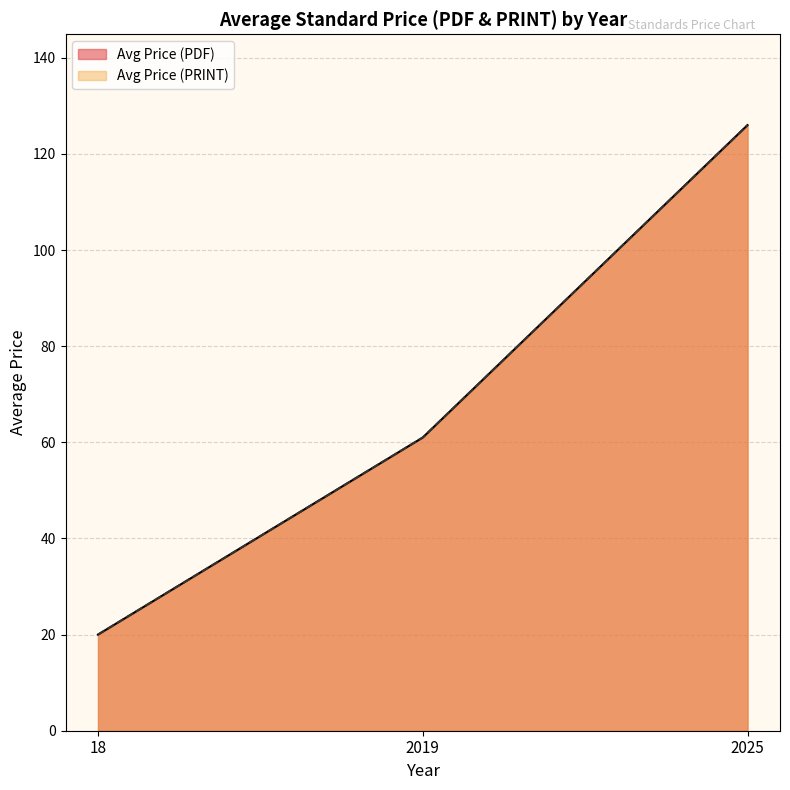

Does the chart have visible grid lines?

Yes